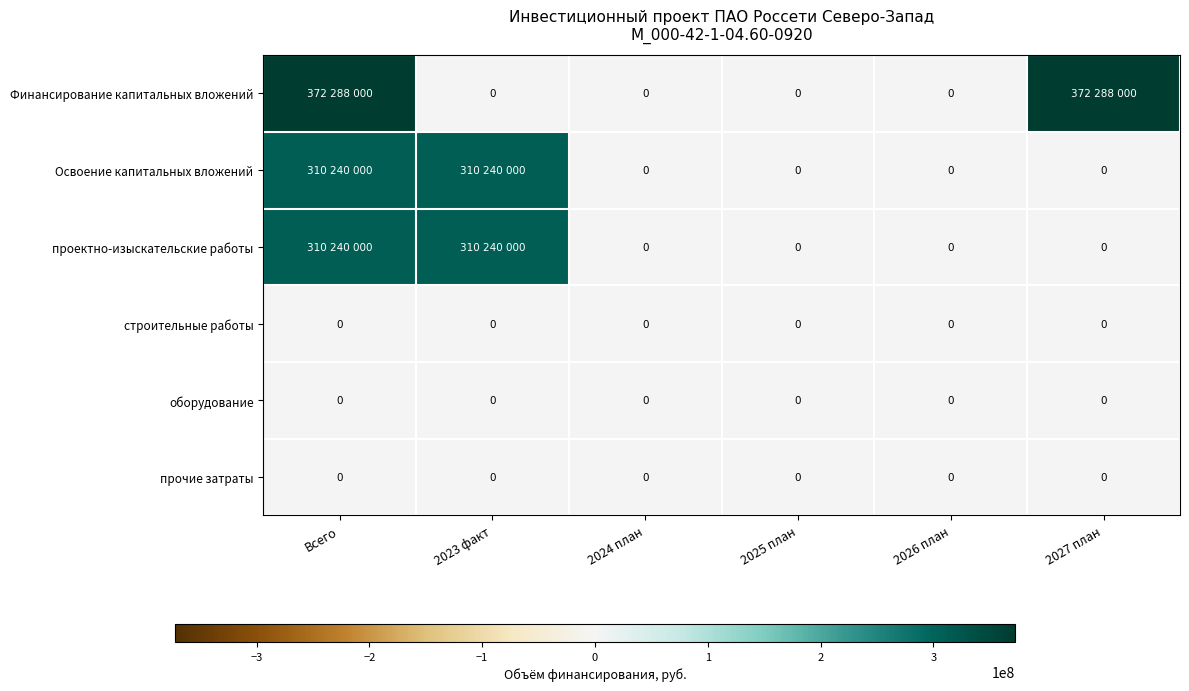

The строительные работы series shows 0 at 2027 план. True or false?

True